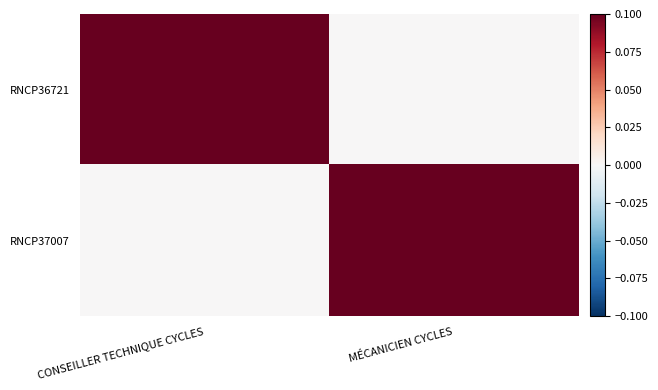

At how many categories does at least one series exceed 0?

2